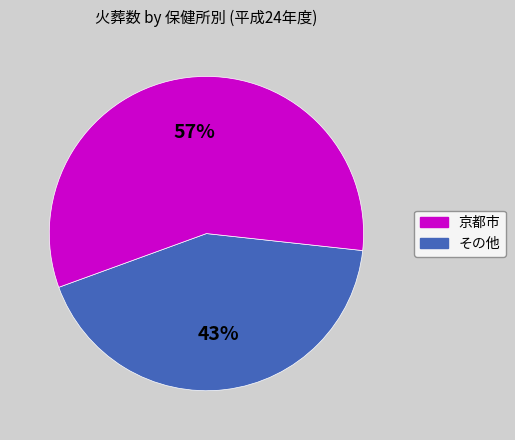

Does any single category account for the majority?

Yes